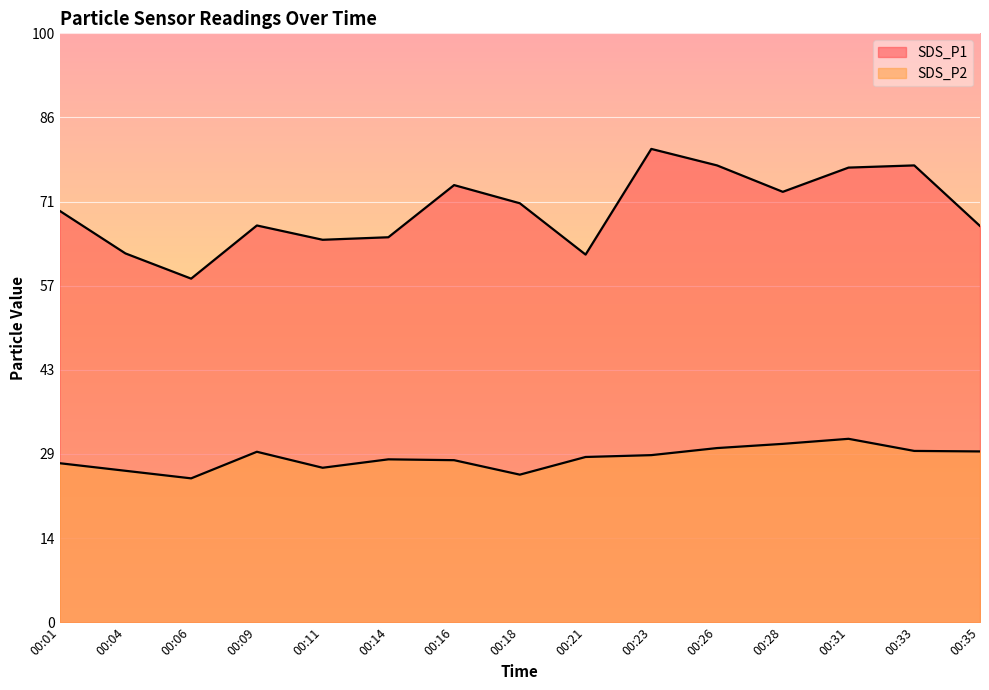

List the series in order of their peak value, highest first.

SDS_P1, SDS_P2